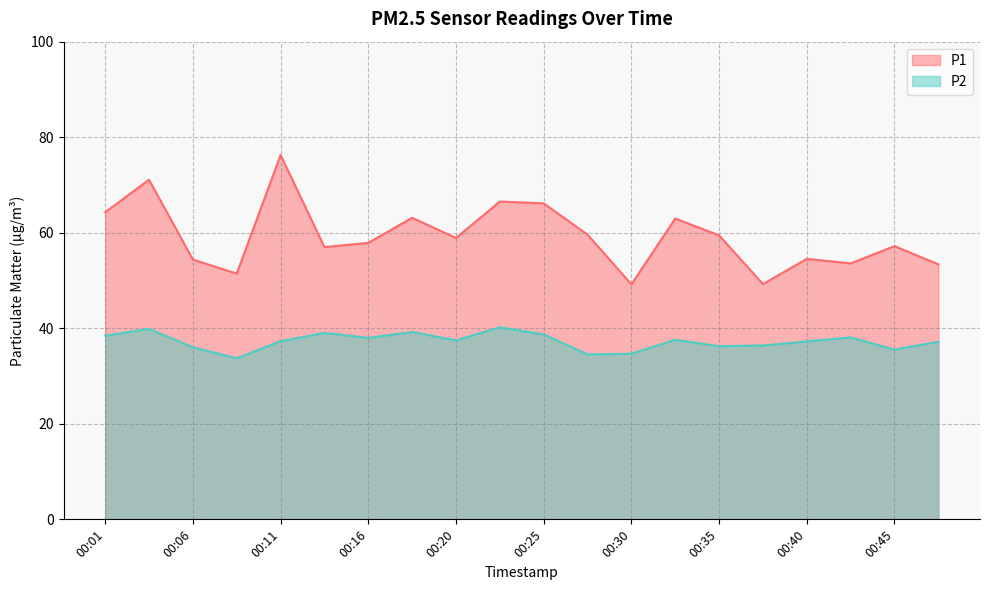

Between 00:16 and 00:23, which series saw the biggest shift?

P1